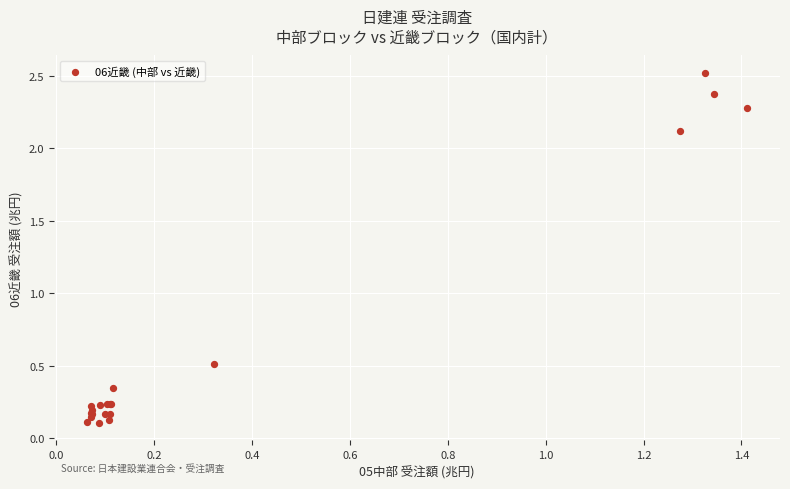

What Y value in the scatter plot is closest to 1?

0.5